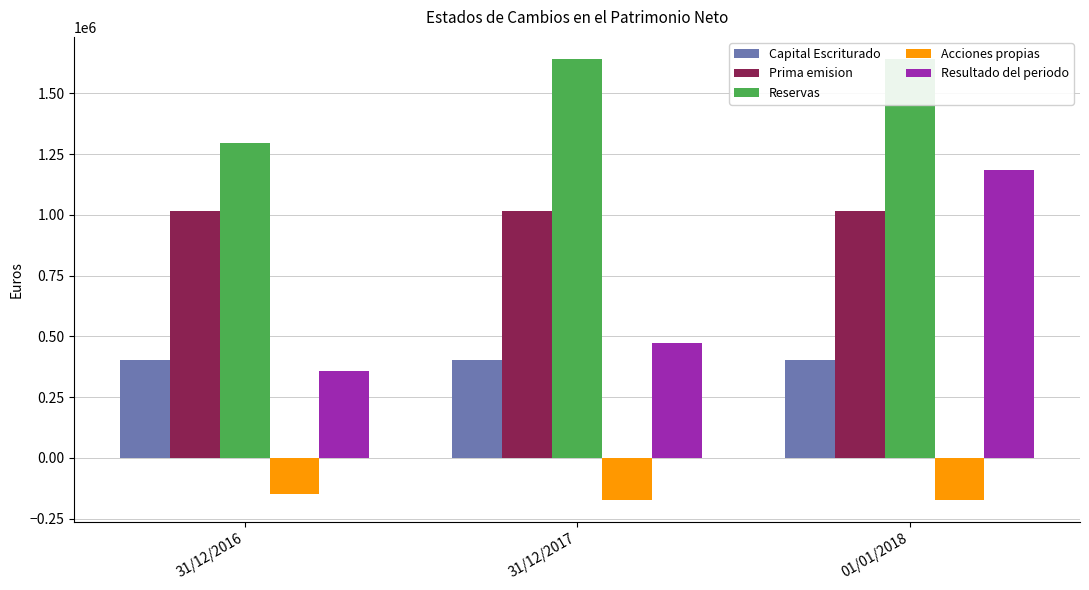

Which series has the largest total across all categories?

Reservas